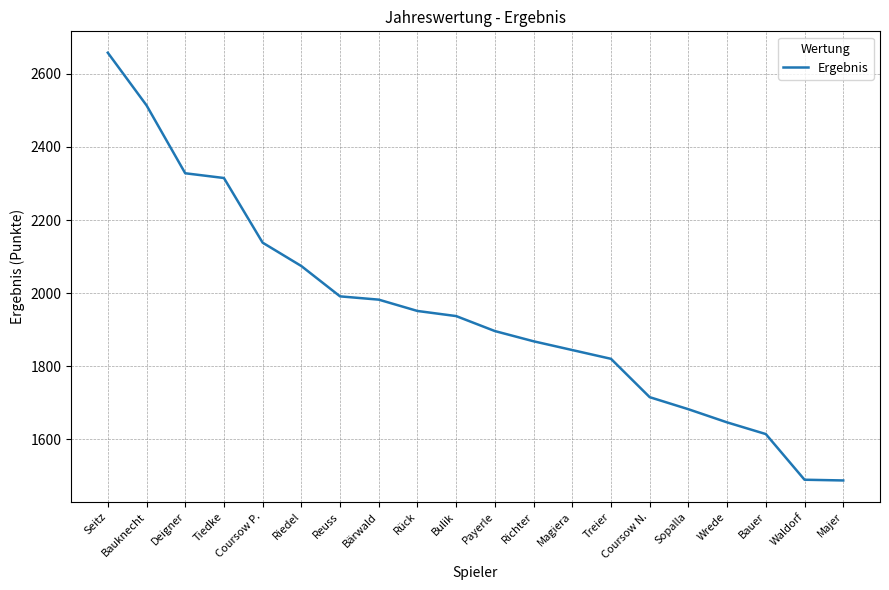

At which label does the data first exceed 1937?

Seitz